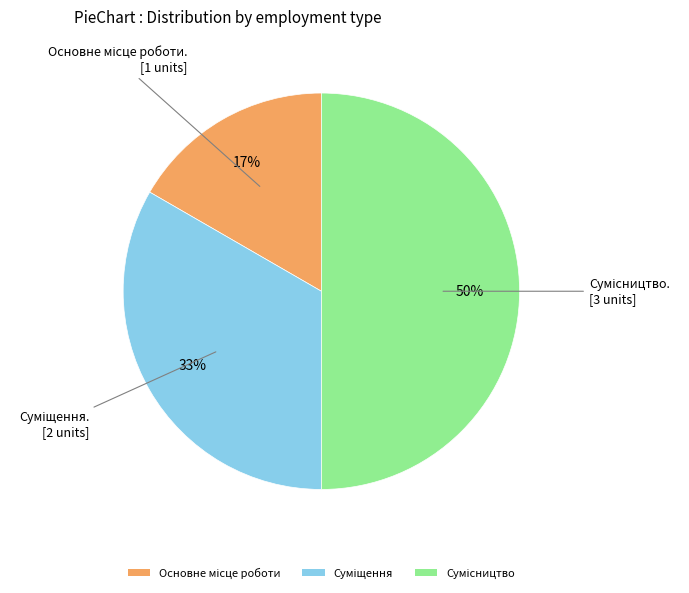

To the nearest percent, what is the average slice percentage?

33%